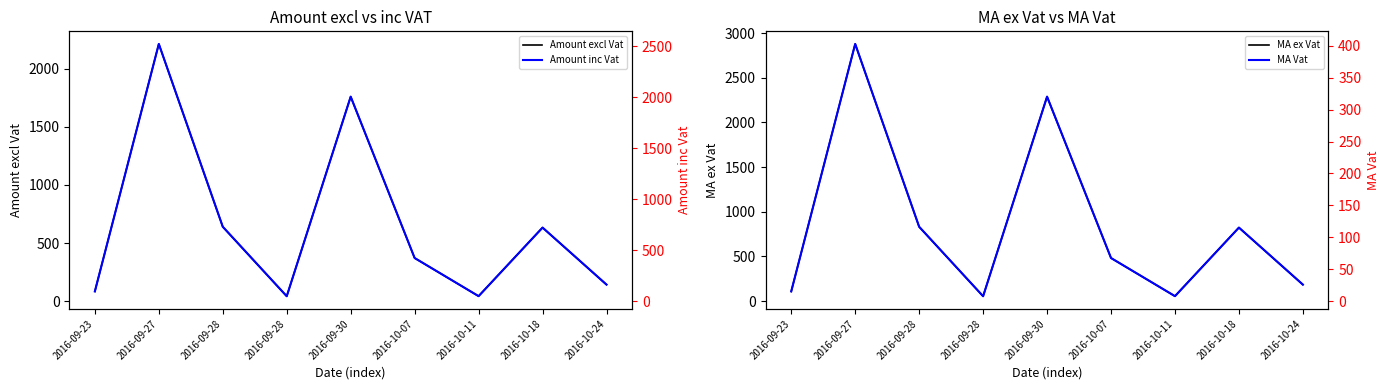

Which series has the largest total across all categories?

MA ex Vat